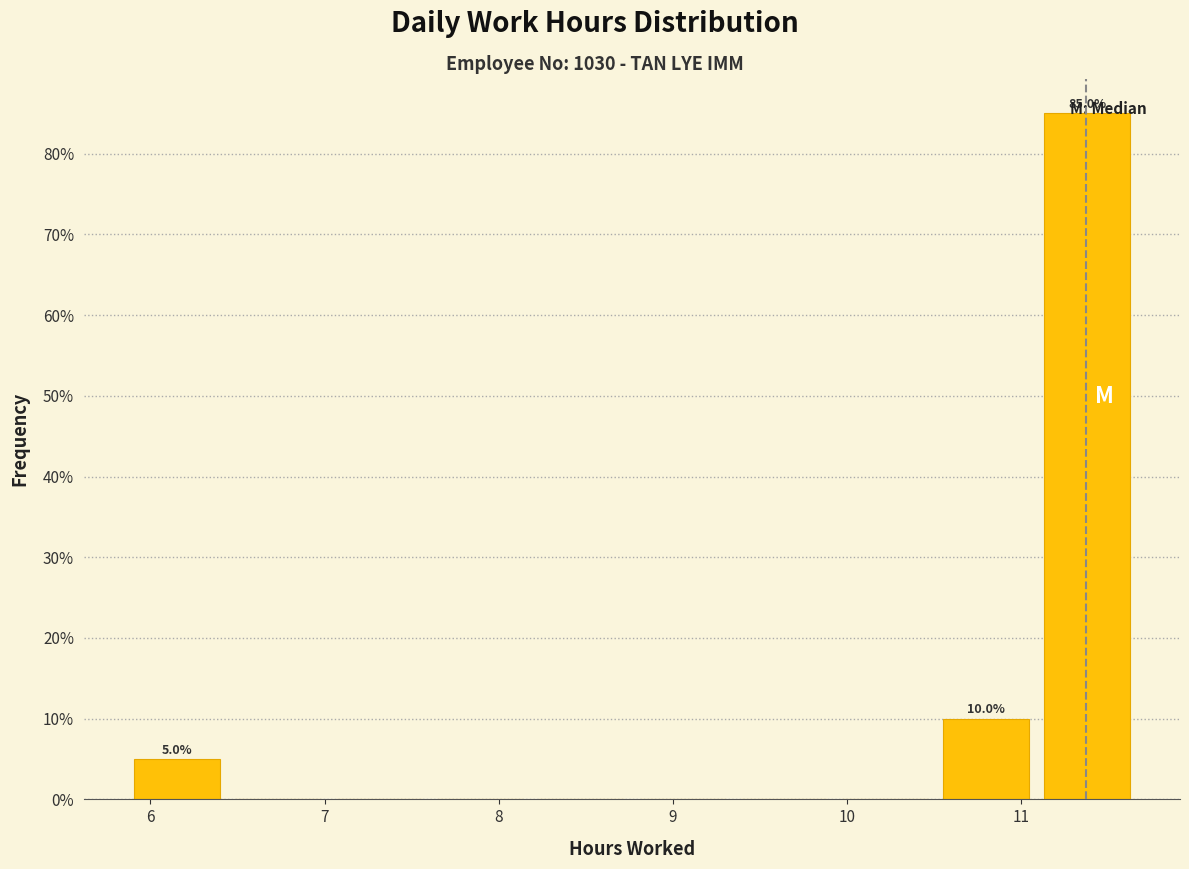

Which range on the x-axis has the tallest bar?

11.1 to 11.7